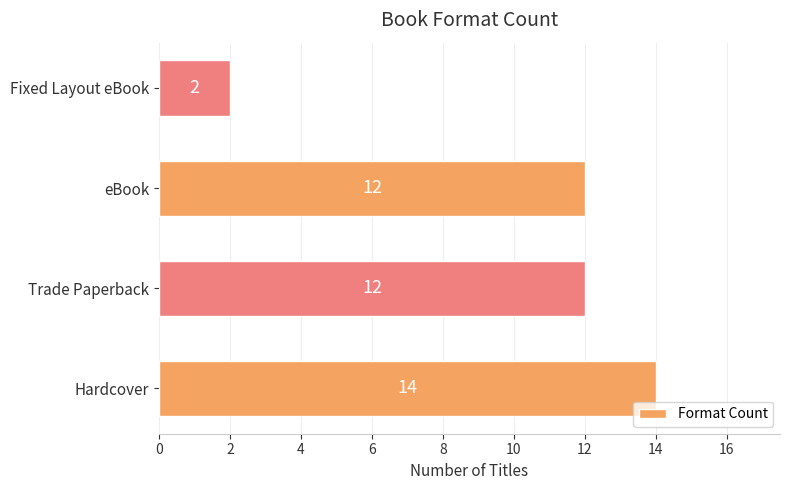

What is the difference between the maximum and minimum values?

12